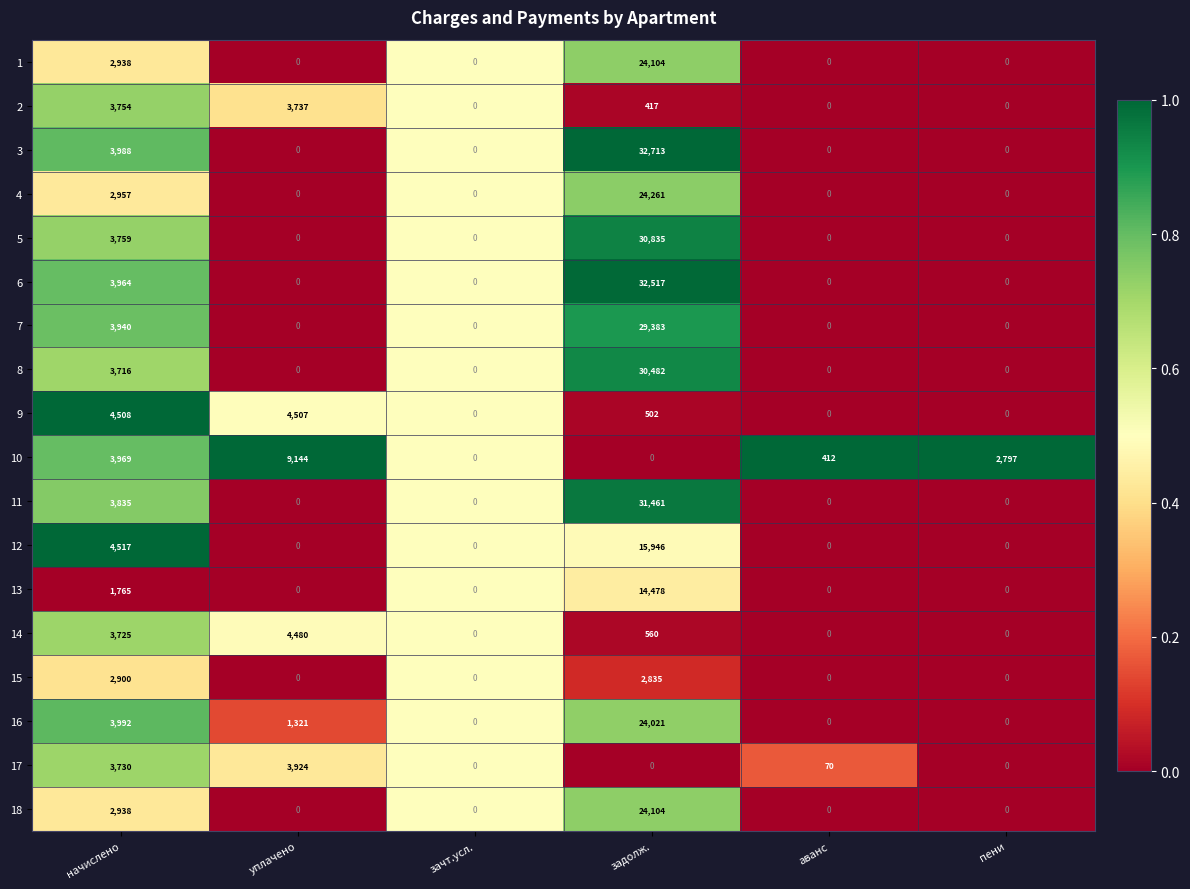

Is it true that 10 equals 2797 at пени?

True